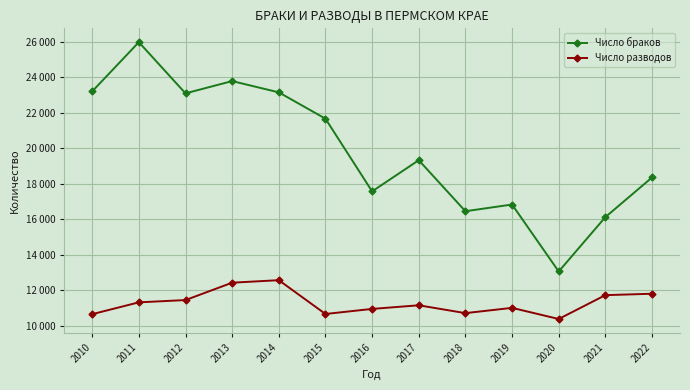

What is the average value of the Число разводов series?

11296